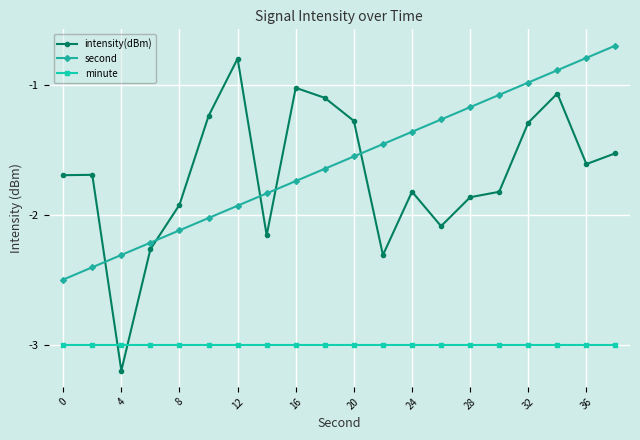

Which series has the widest spread of values?

intensity(dBm)